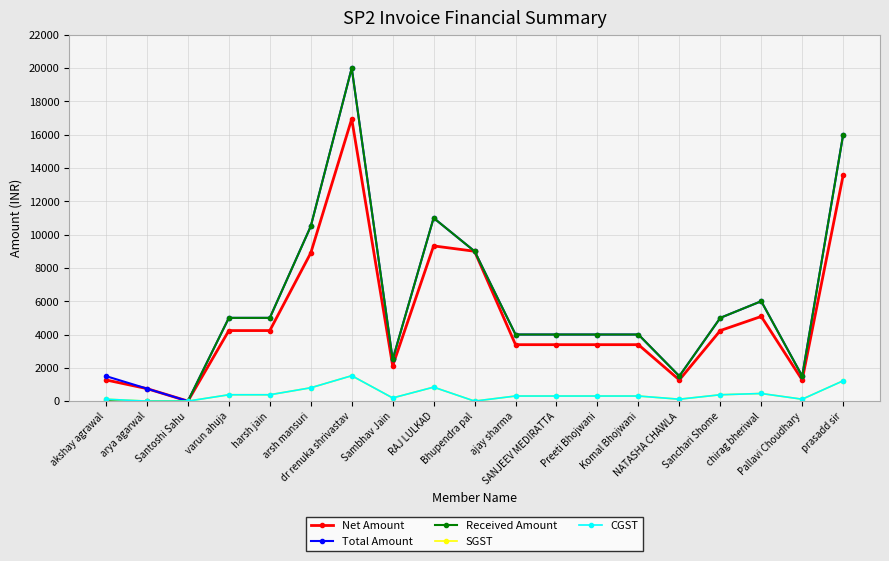

What is the difference between the Received Amount values at akshay agrawal and Preeti Bhojwani?

4000.0